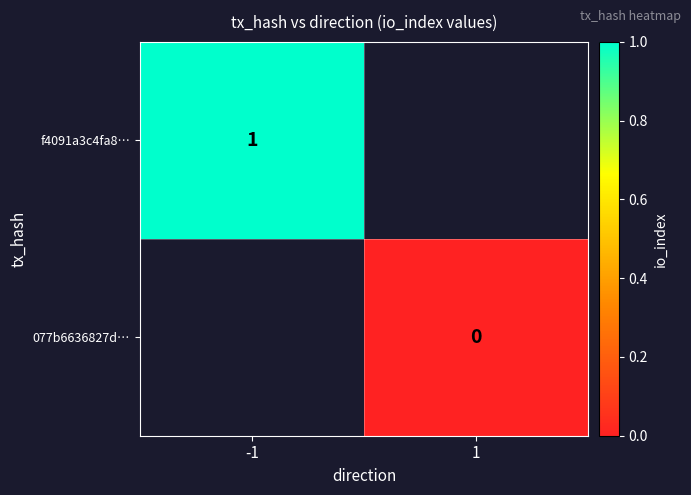

True or false: f4091a3c4fa8… has a value of 1 at -1.

True